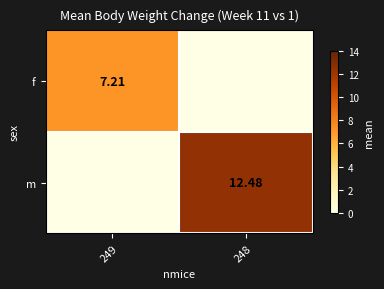

Is the value of m at 248 greater than the value of f at 249?

Yes